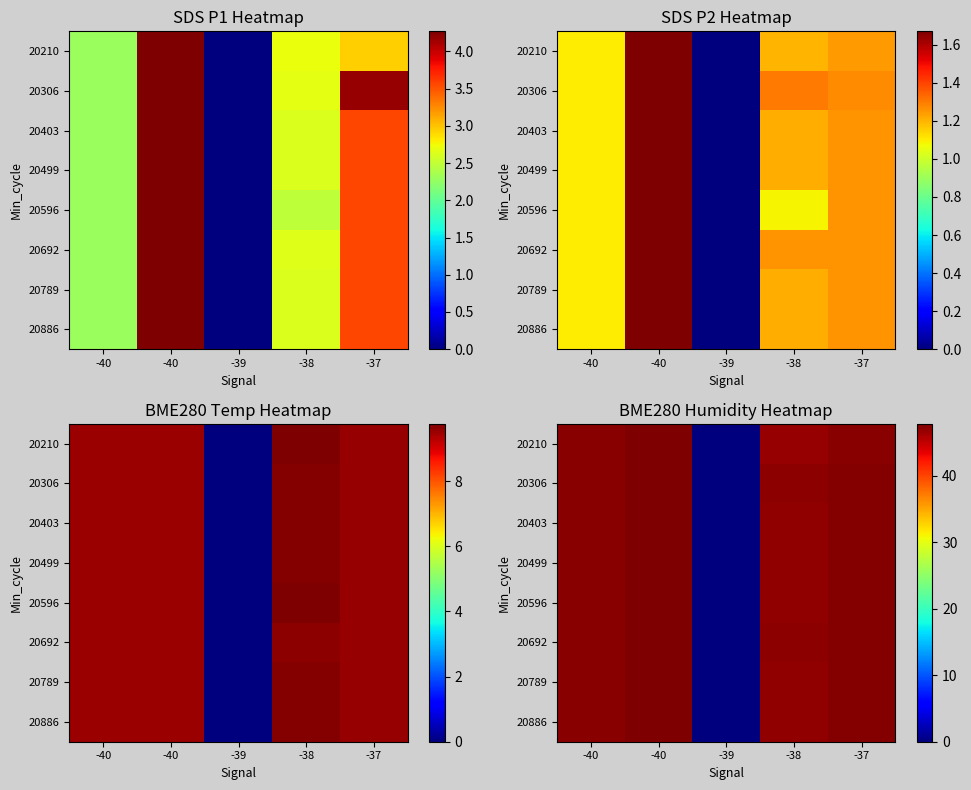

Rank the series at -40 from lowest to highest value.

20210, 20306, 20403, 20499, 20596, 20692, 20789, 20886